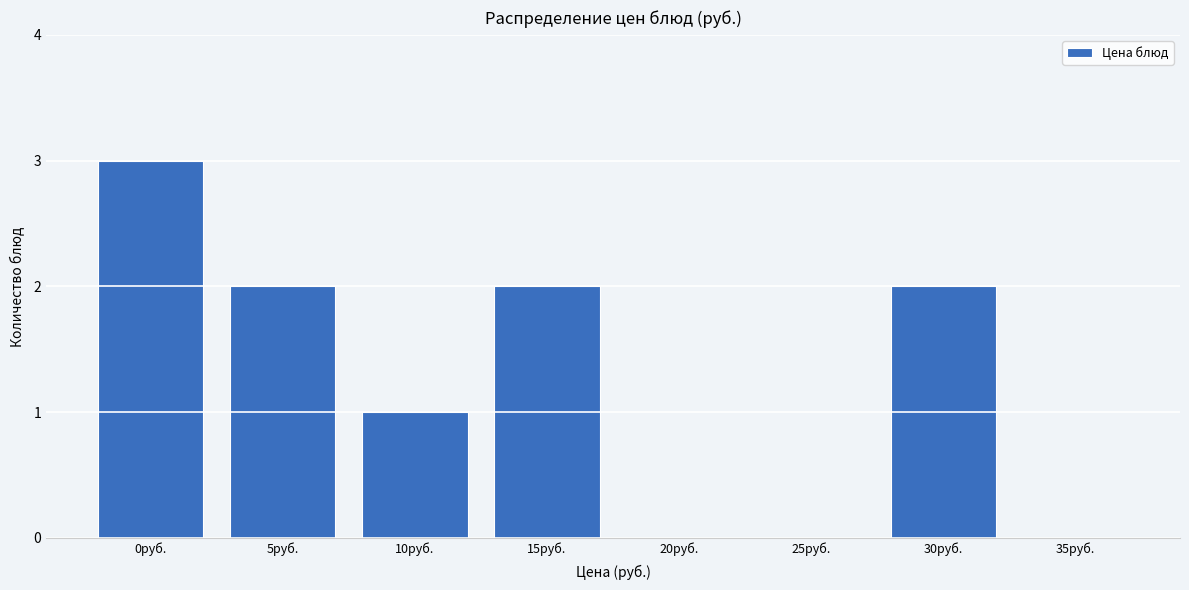

Reading left to right, what are all the values shown in this chart?

0руб.=3	5руб.=2	10руб.=1	15руб.=2	20руб.=0	25руб.=0	30руб.=2	35руб.=0